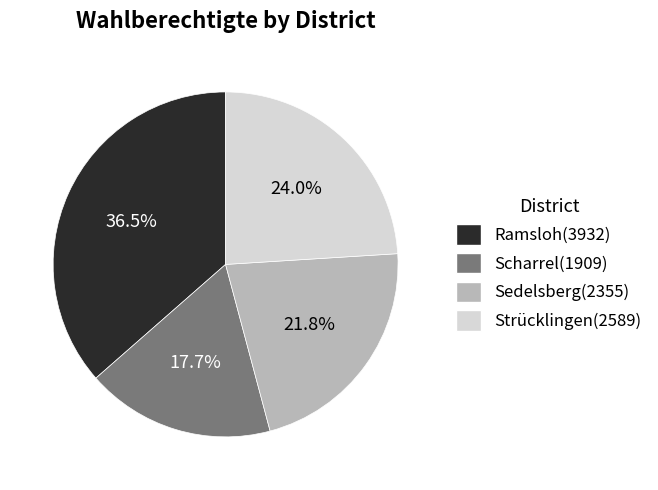

Do Strücklingen and Sedelsberg together represent more than half of the pie?

No